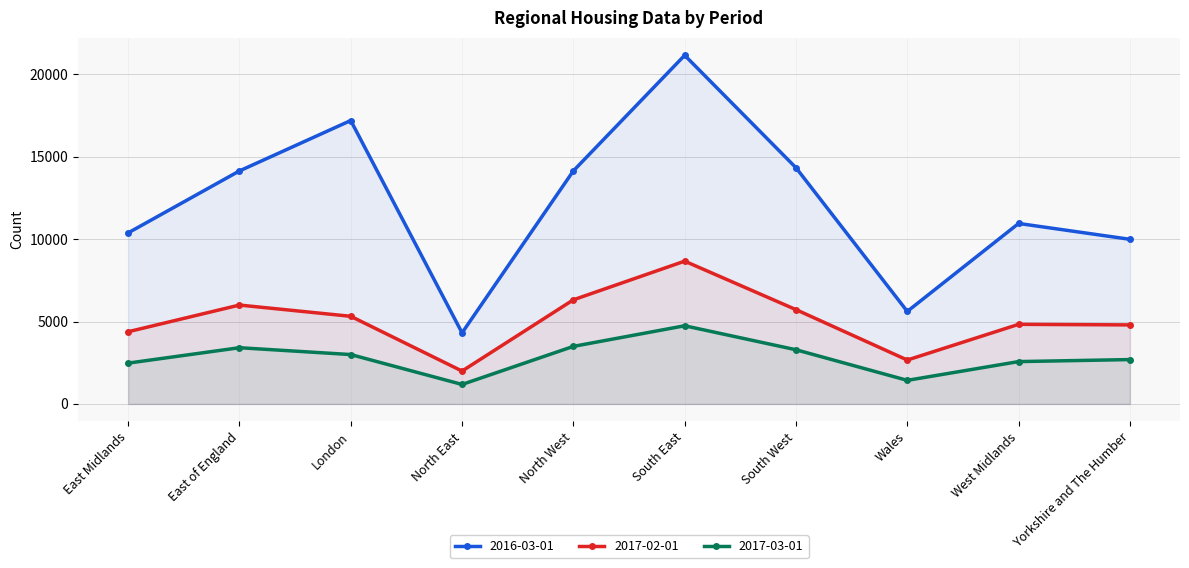

How many series are shown in this chart?

3